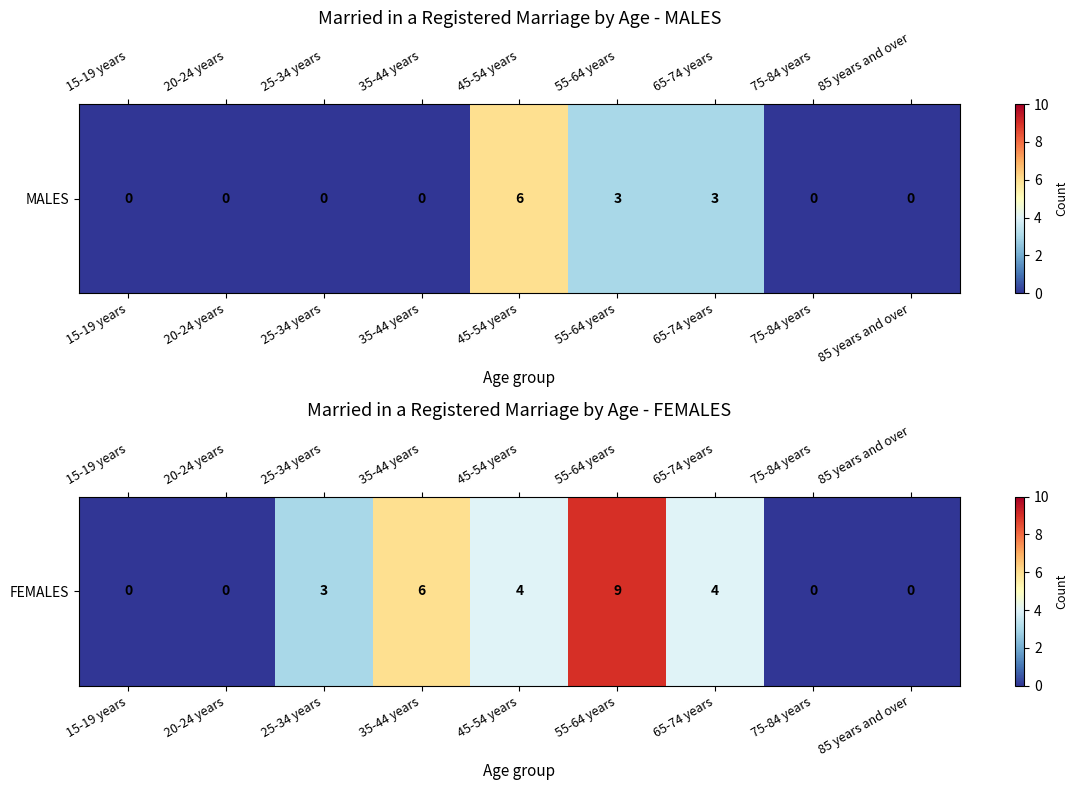

The chart shows a value of 6 at 15-19 years. True or false?

False